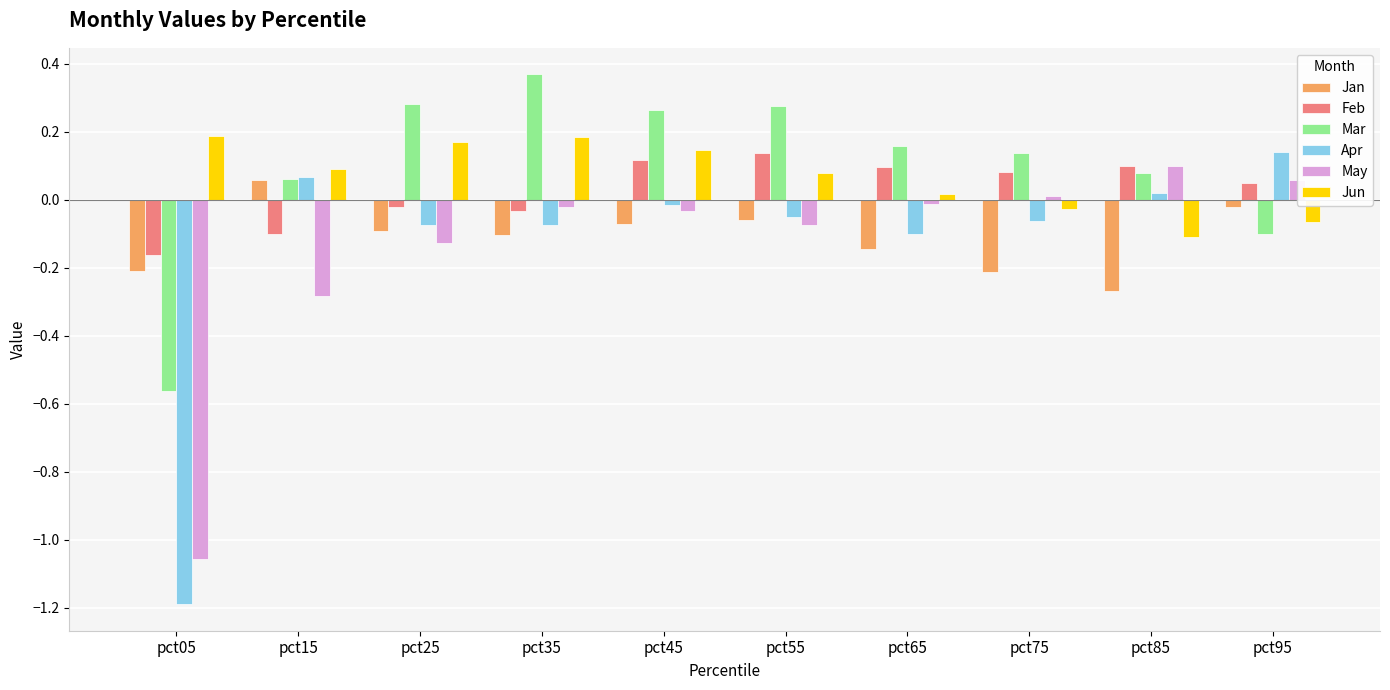

How many values in the Apr series exceed 0?

3